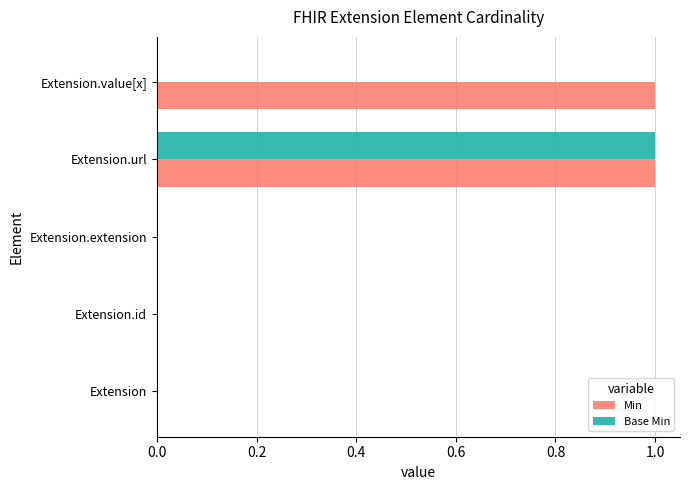

Is the value of Min at Extension.value[x] greater than the value of Base Min at Extension.extension?

Yes